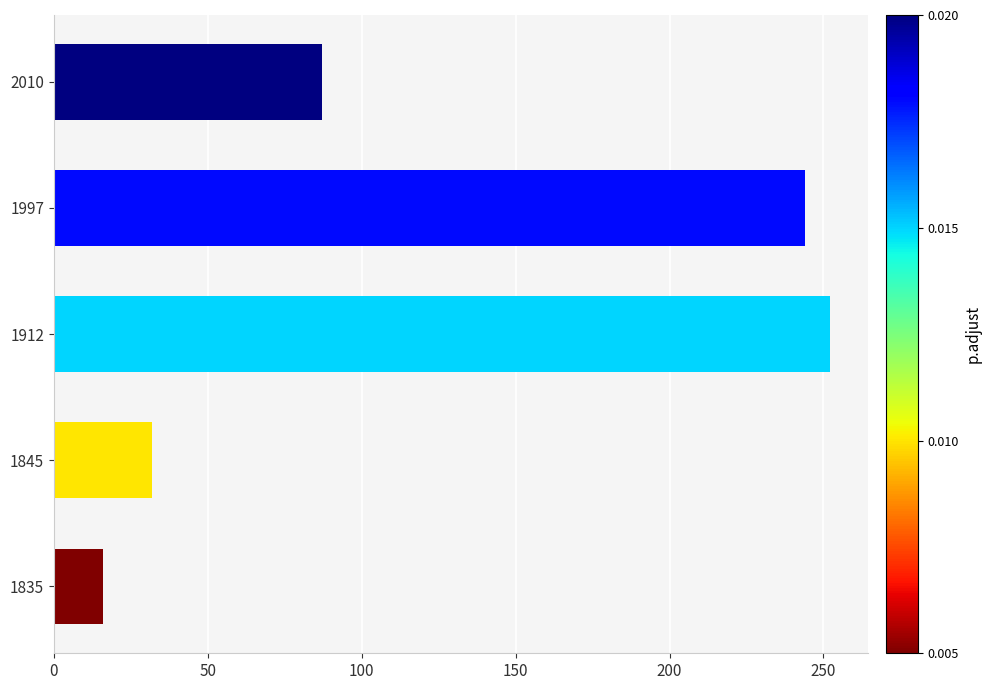

Reading top to bottom, what are all the values shown in this chart?

87	244	252	32	16